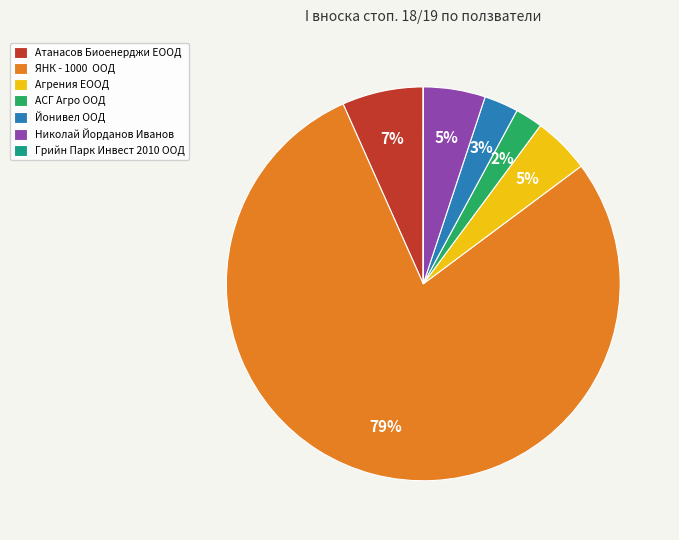

Which category has the biggest portion of the pie?

ЯНК - 1000 ООД